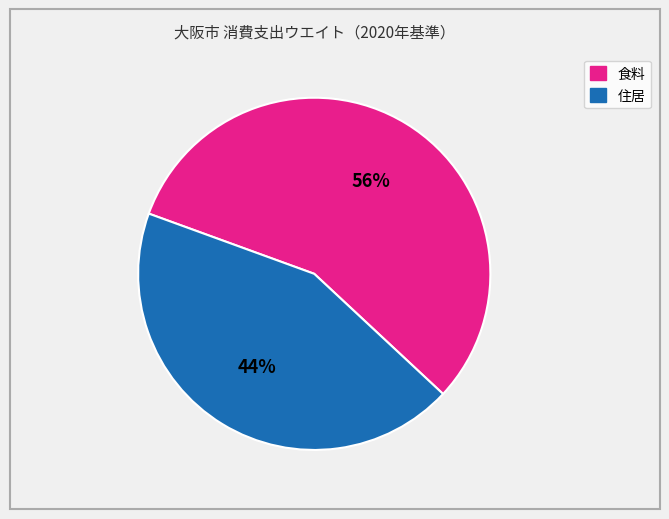

Does any single category account for the majority?

Yes